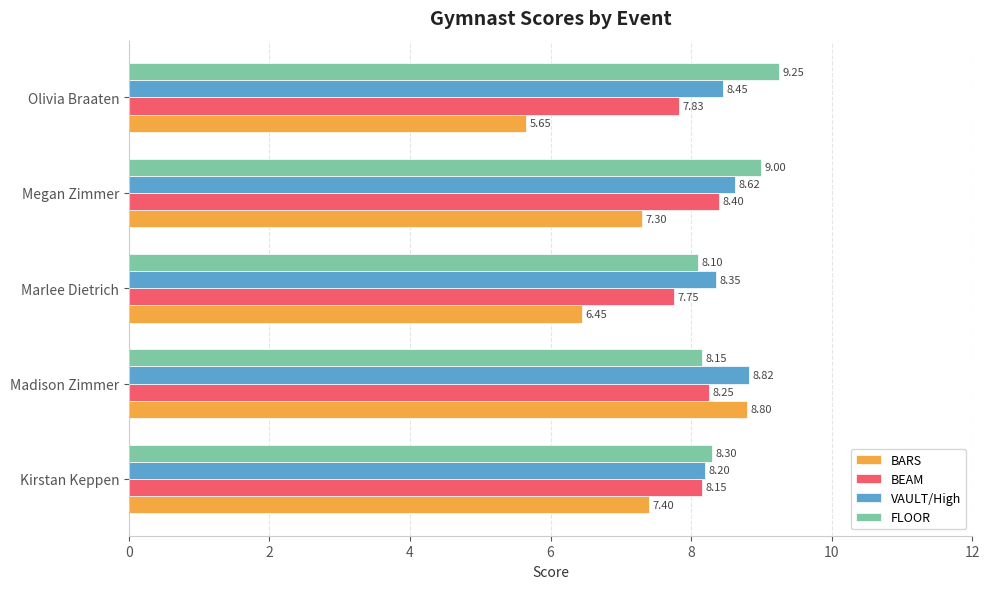

What is the highest value of the BARS series?

8.8